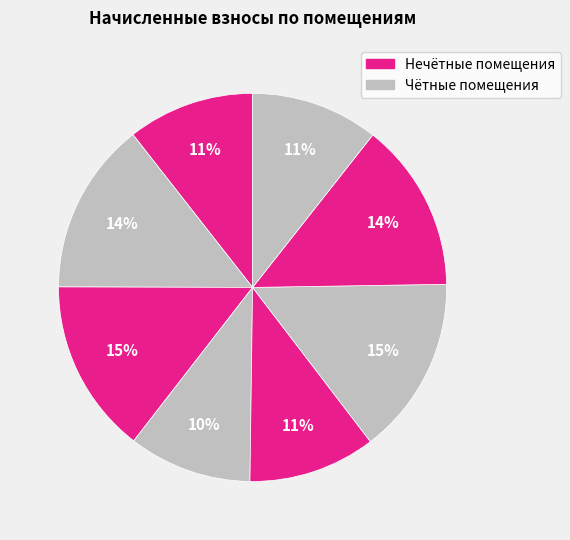

Which slice is the smallest?

4